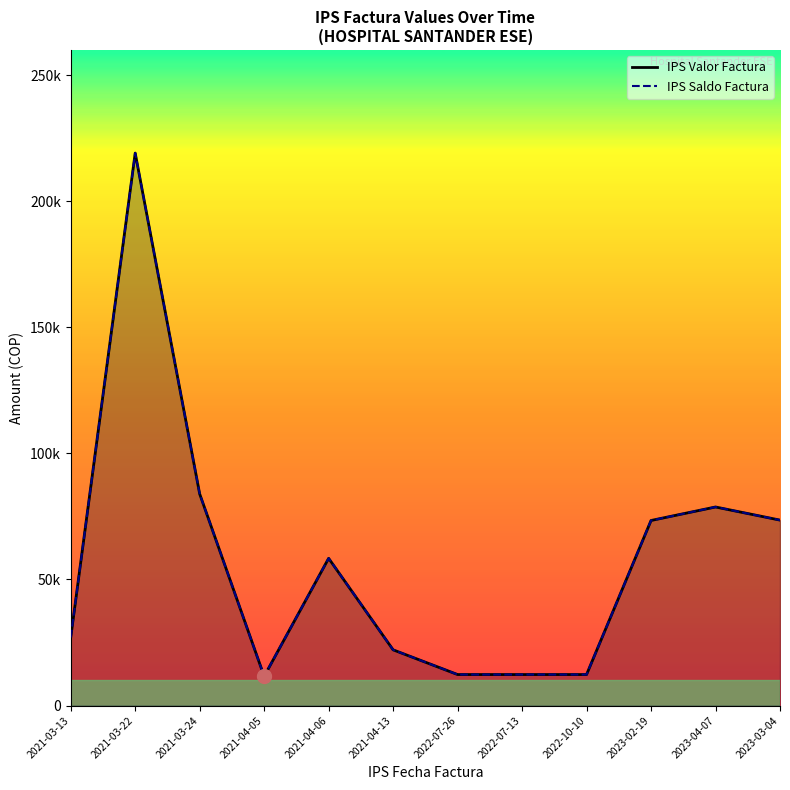

Which series changed the most between 2022-07-26 and 2023-02-19?

IPS Valor Factura